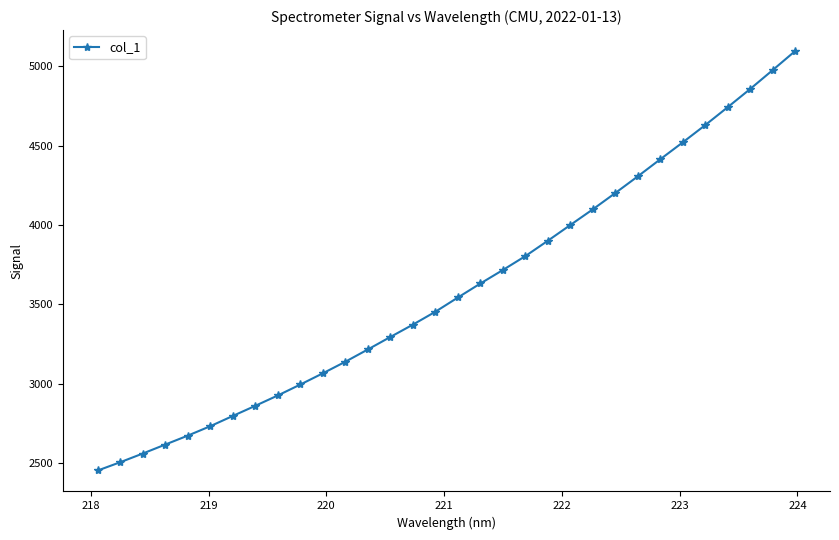

True or false: the data has more than 2 interior local peaks.

False